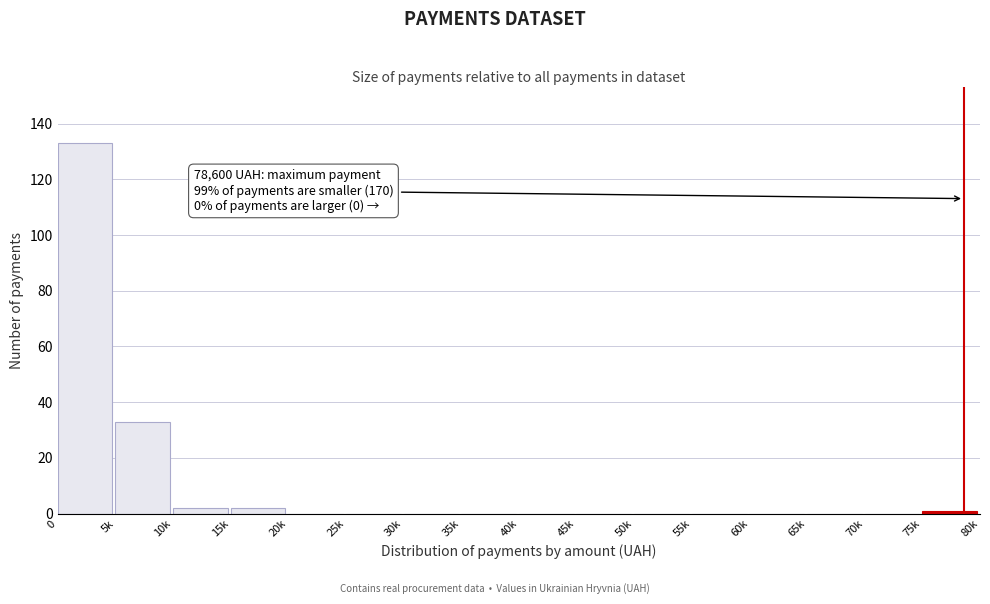

Reading right to left, transcribe all the data shown in this chart.

75k=1	70k=0	65k=0	60k=0	55k=0	50k=0	45k=0	40k=0	35k=0	30k=0	25k=0	20k=0	15k=2	10k=2	5k=33	0=133